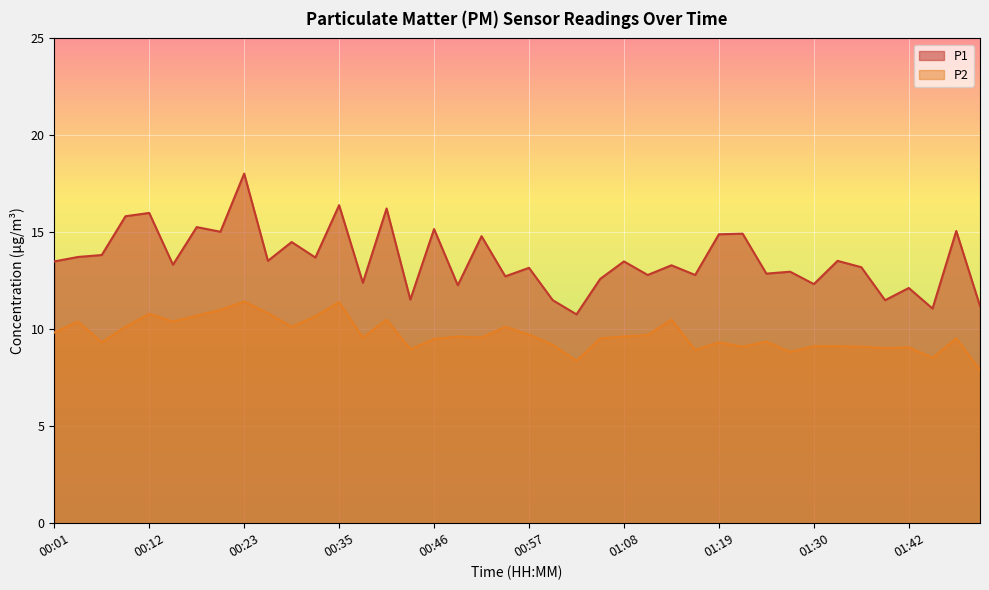

True or false: P2 and P1 cross at least once.

False